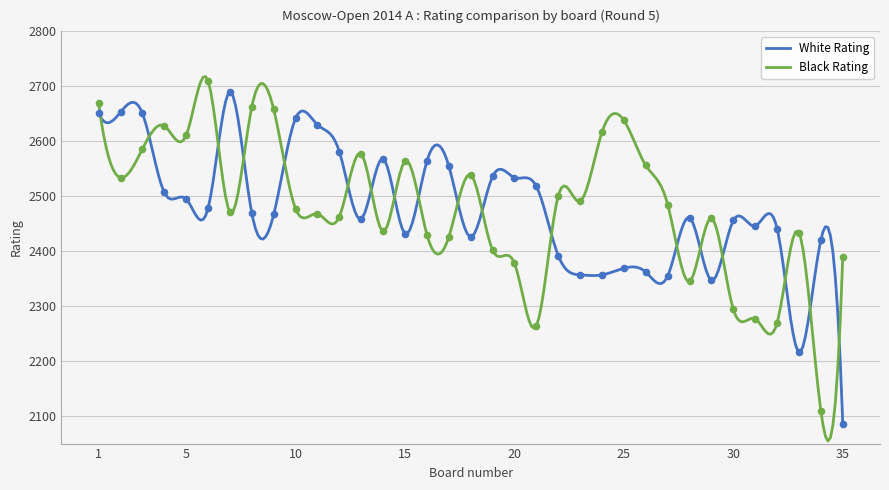

Is the value of Black Rating at 25 greater than the value of White Rating at 35?

Yes